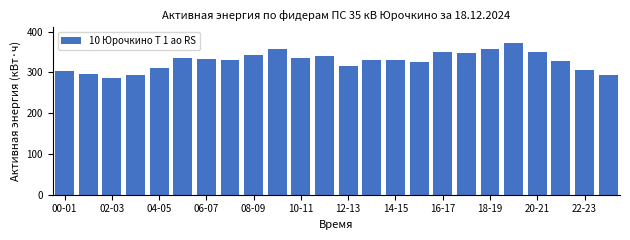

What is the value of the 4th bar from the left?

294.6